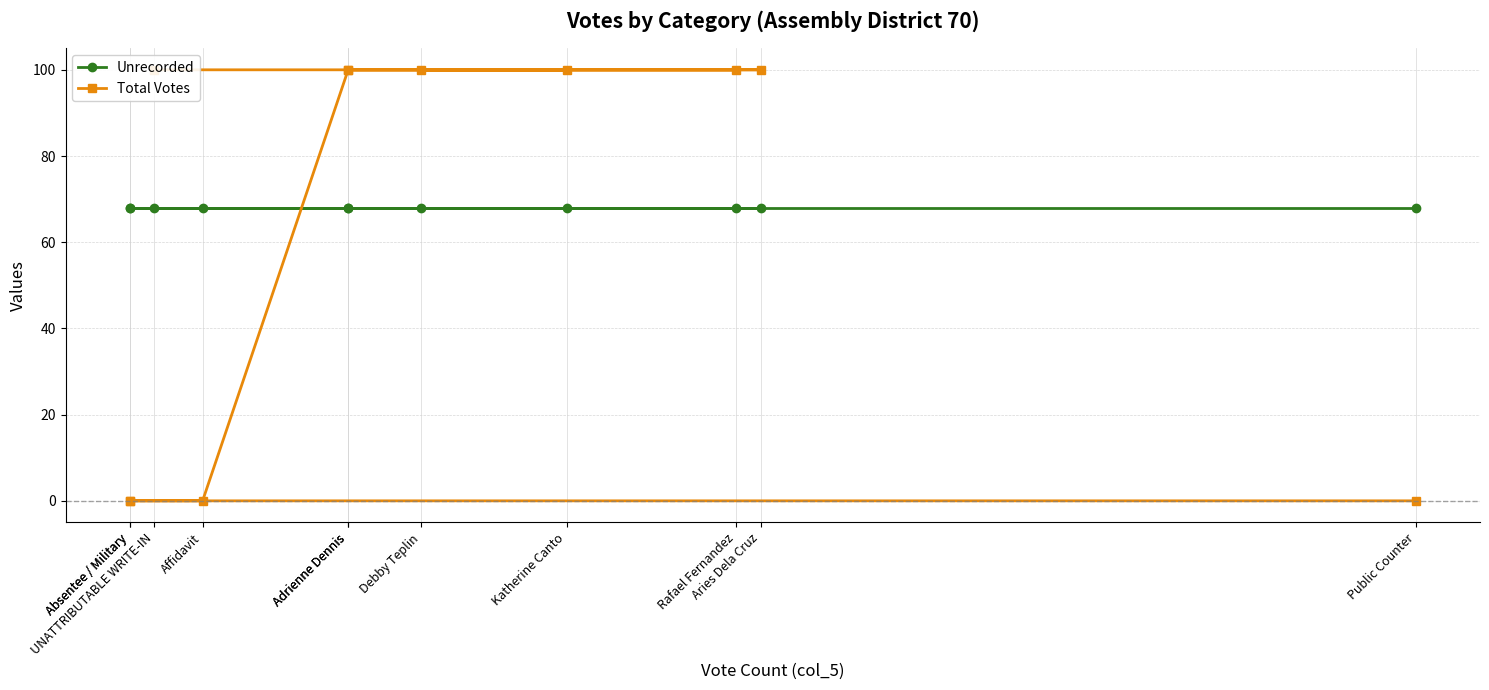

Rank the categories by Unrecorded value from highest to lowest.

Public Counter, Absentee / Military, Absentee / Military, Affidavit, Adrienne Dennis, Katherine Canto, Adrienne Dennis, Rafael Fernandez, Debby Teplin, Aries Dela Cruz, UNATTRIBUTABLE WRITE-IN